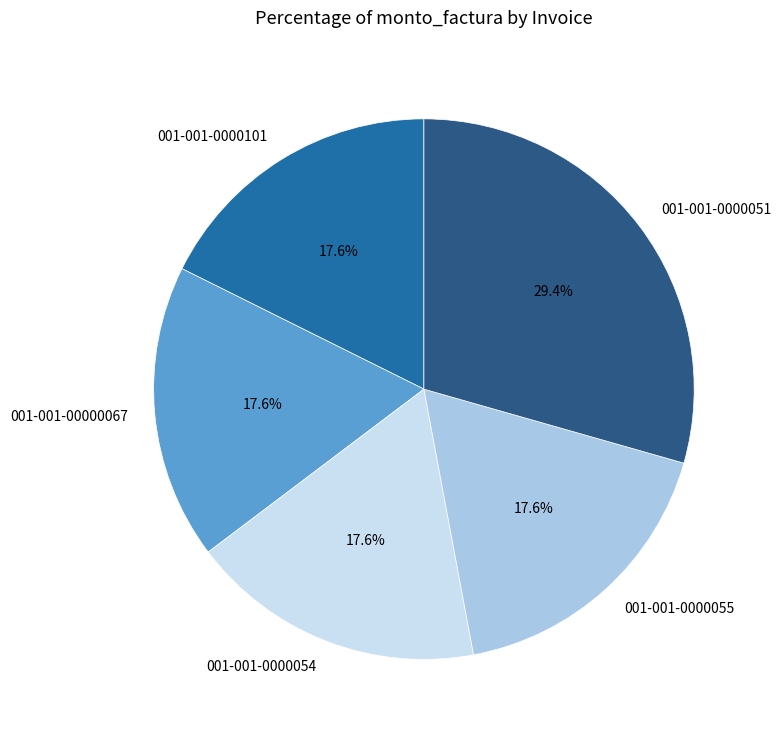

True or false: 001-001-0000101 accounts for 7% of the total.

False